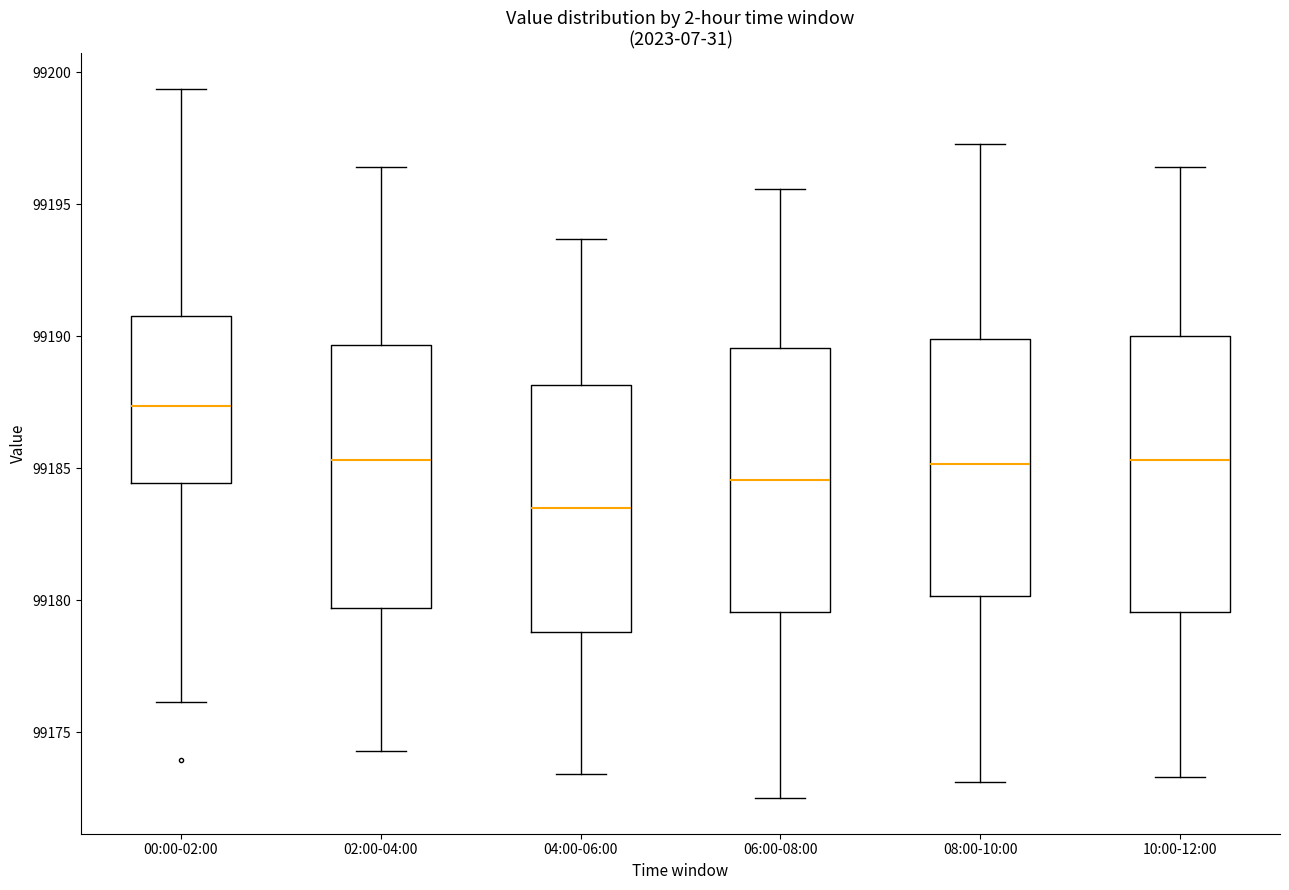

Where is the lower edge of the box for 10:00-12:00 on the y-axis? The values are not printed on the chart, so give them approximately, as read against the axis.

99179.5